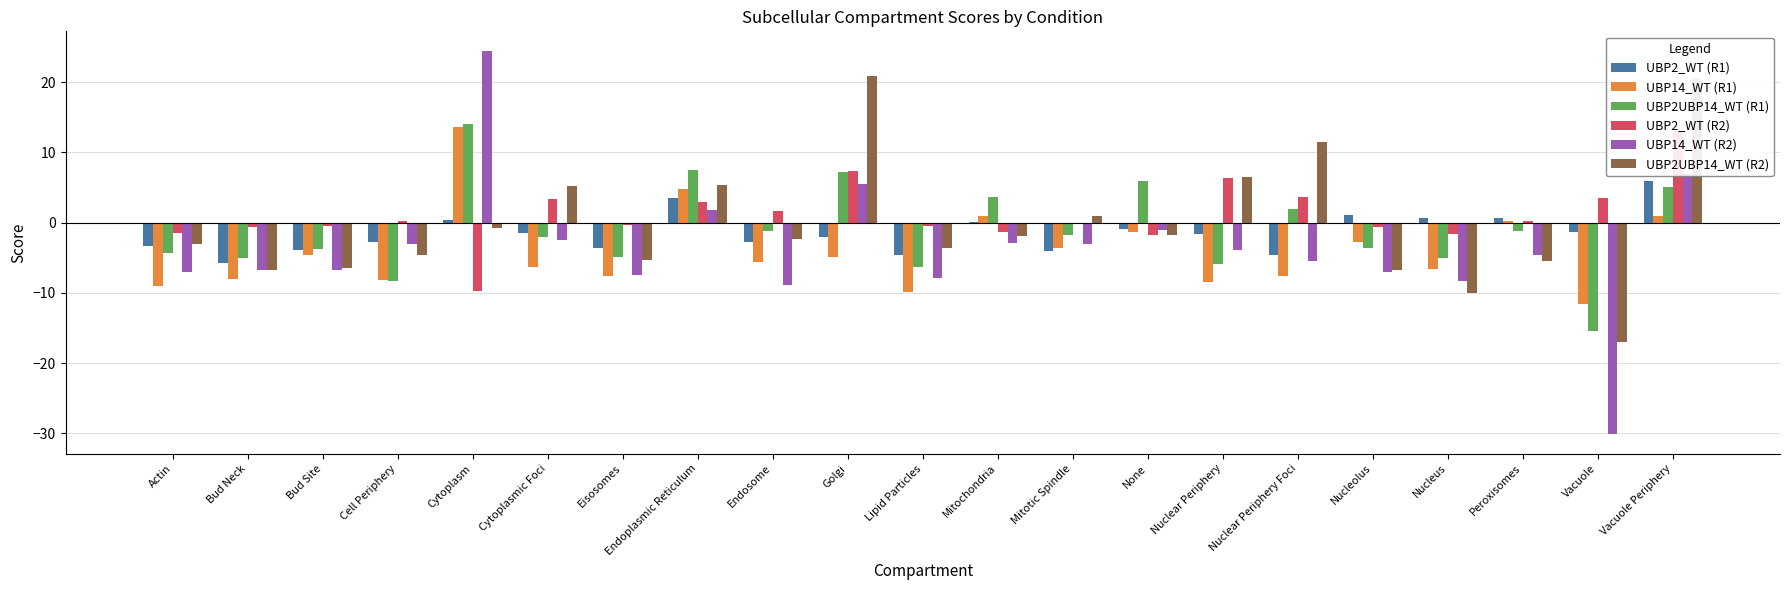

List the series in order of their peak value, highest first.

UBP14_WT (R2), UBP2UBP14_WT (R2), UBP2UBP14_WT (R1), UBP14_WT (R1), UBP2_WT (R2), UBP2_WT (R1)